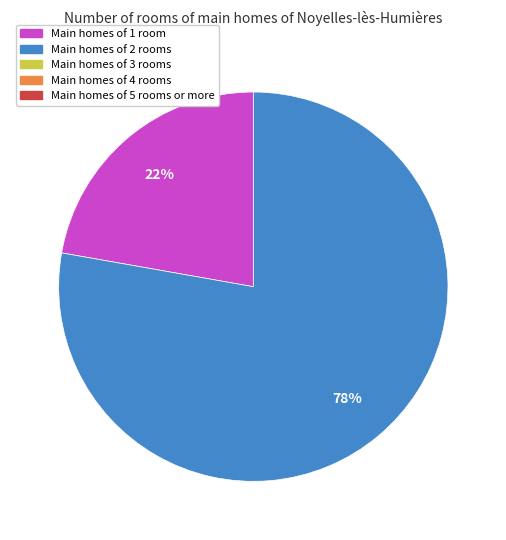

Is there a majority slice in this chart?

Yes